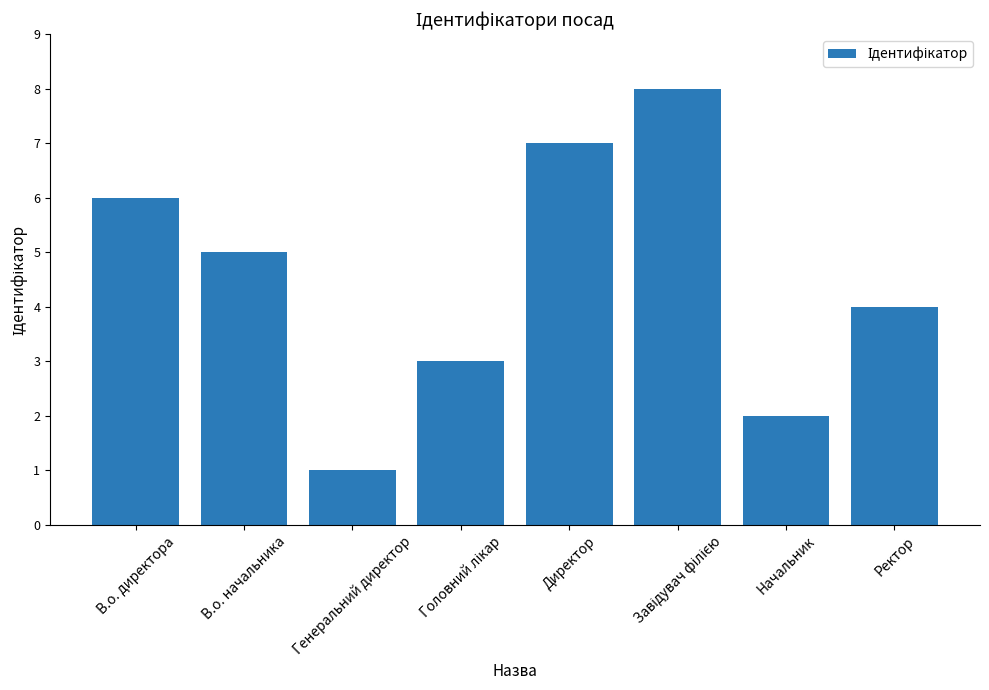

What is the ratio of the value at Директор to the value at Генеральний директор?

7.0